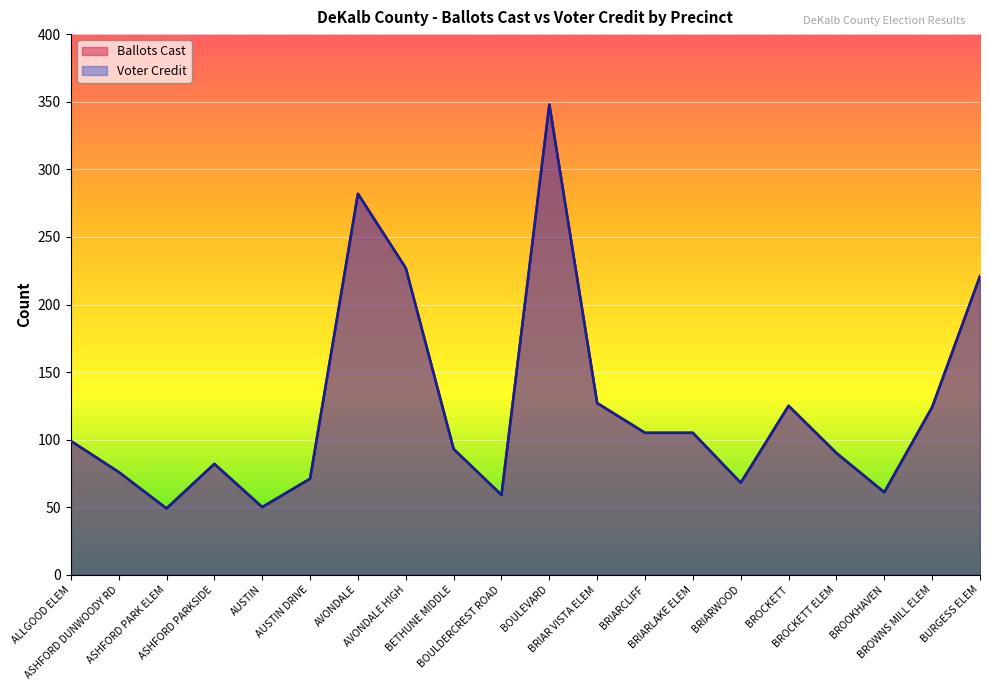

Which series has the largest total across all categories?

Ballots Cast